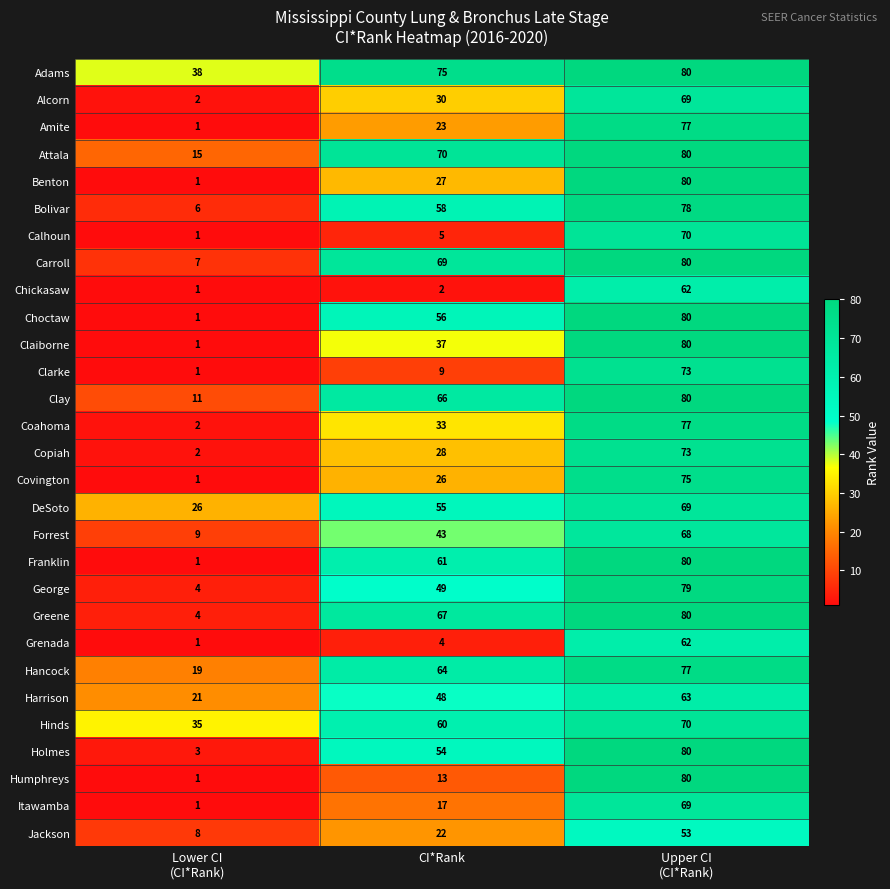

The value of Choctaw at CI*Rank is 93. True or false?

False